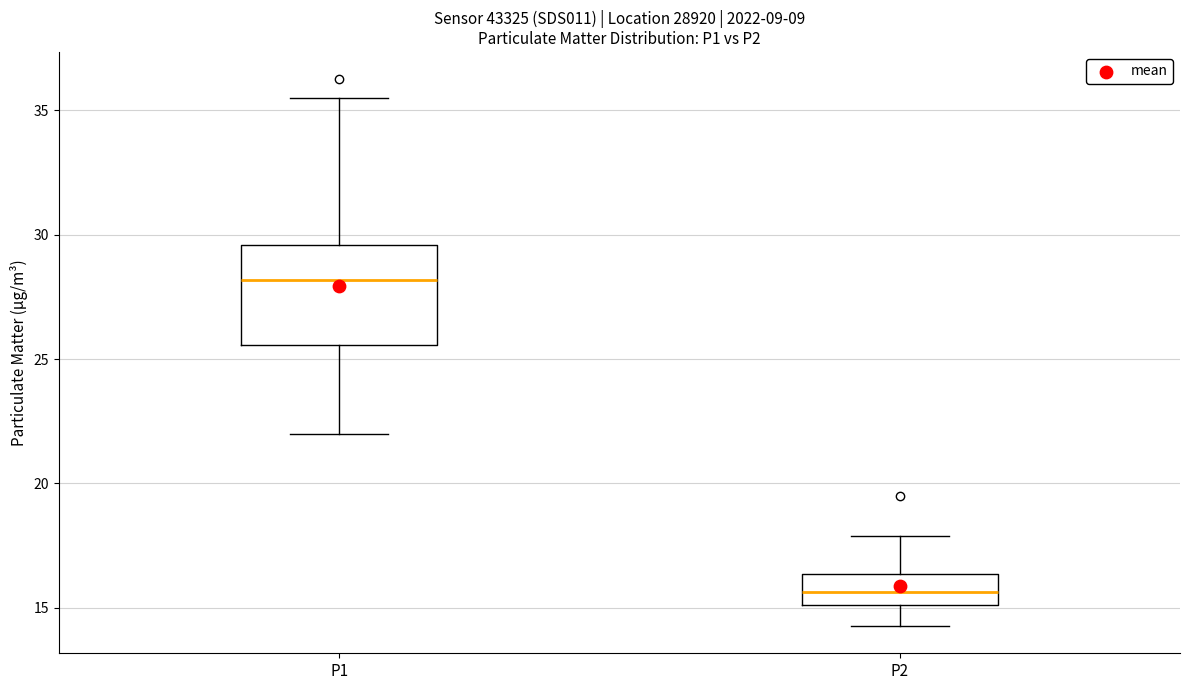

Which box is the tallest, from its lower edge to its upper edge?

P1